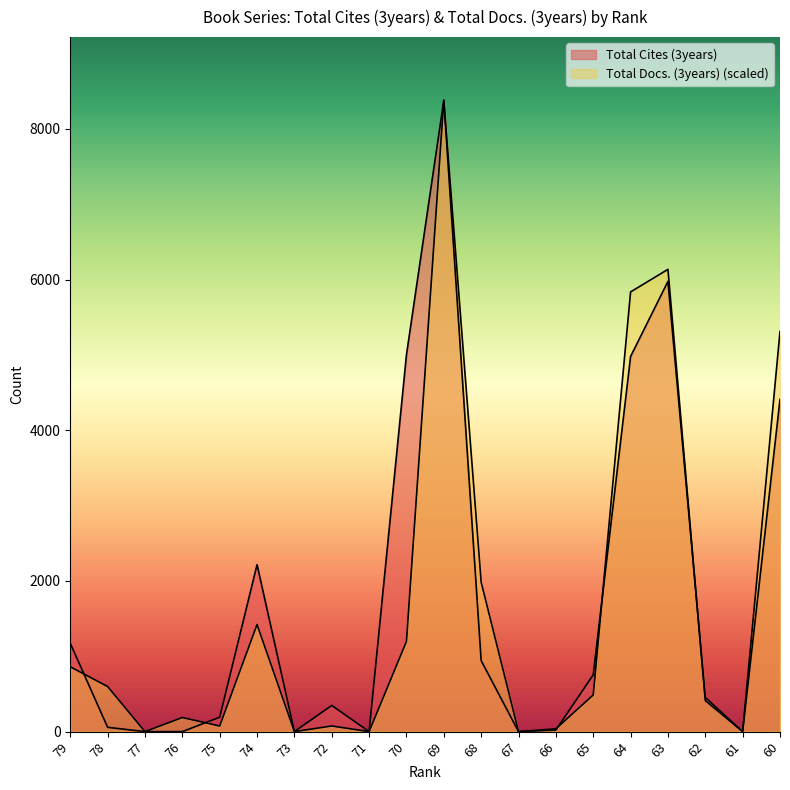

How many distinct data groups are displayed?

2